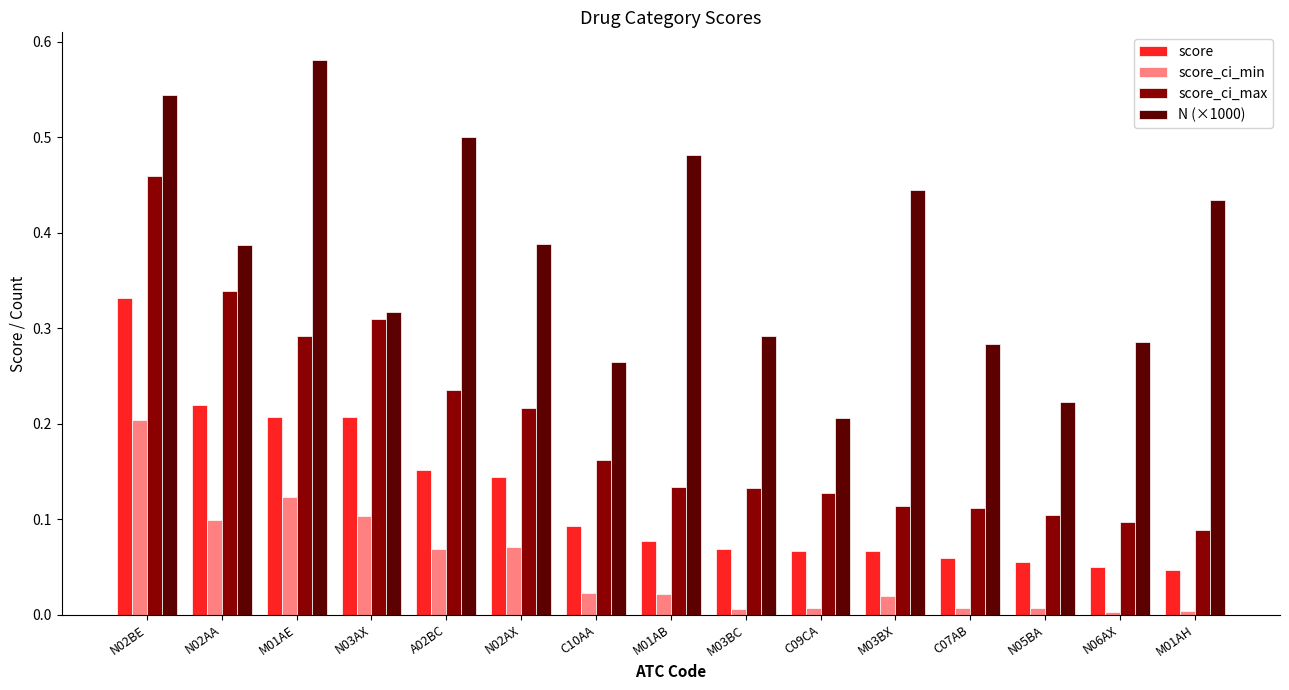

What is the sum of all score values?

1.8